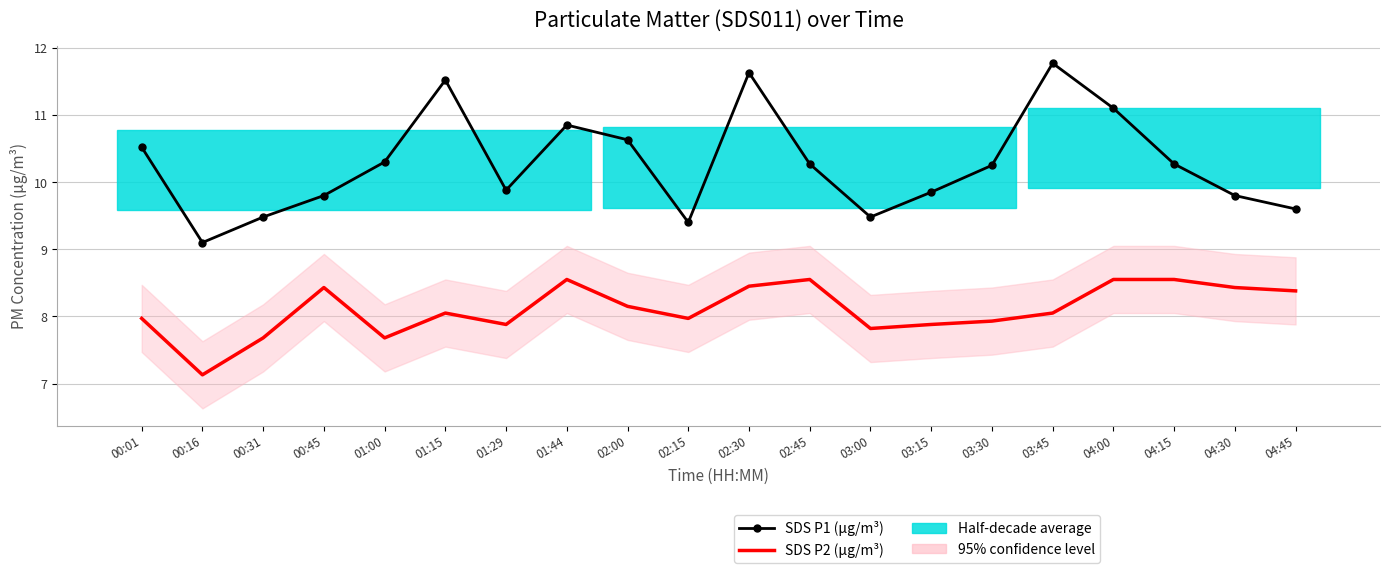

At which category is the sum across all series the highest?

02:30